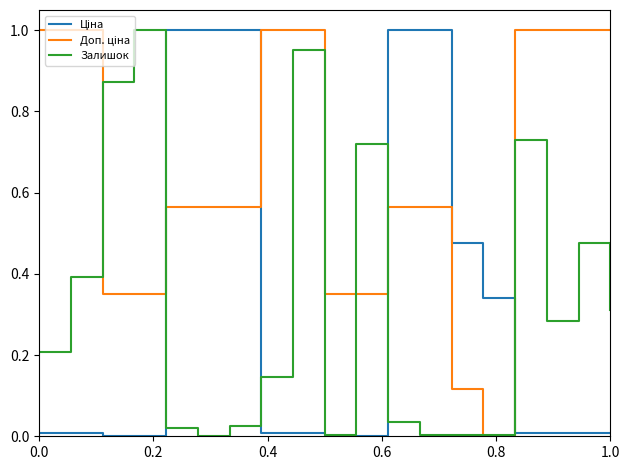

Which series has the largest total across all categories?

Доп. ціна